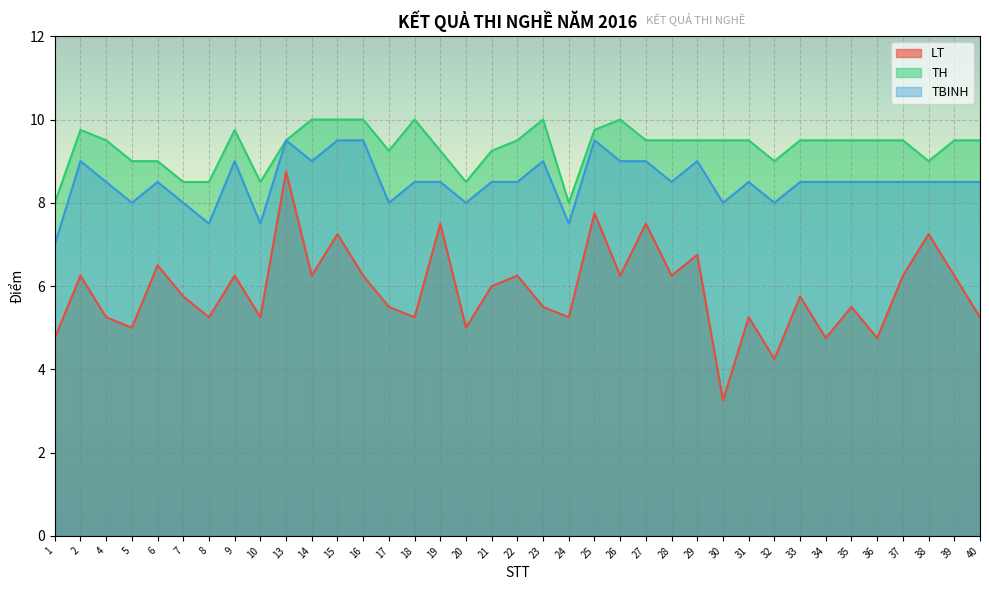

At which label is LT closest to 6?

21